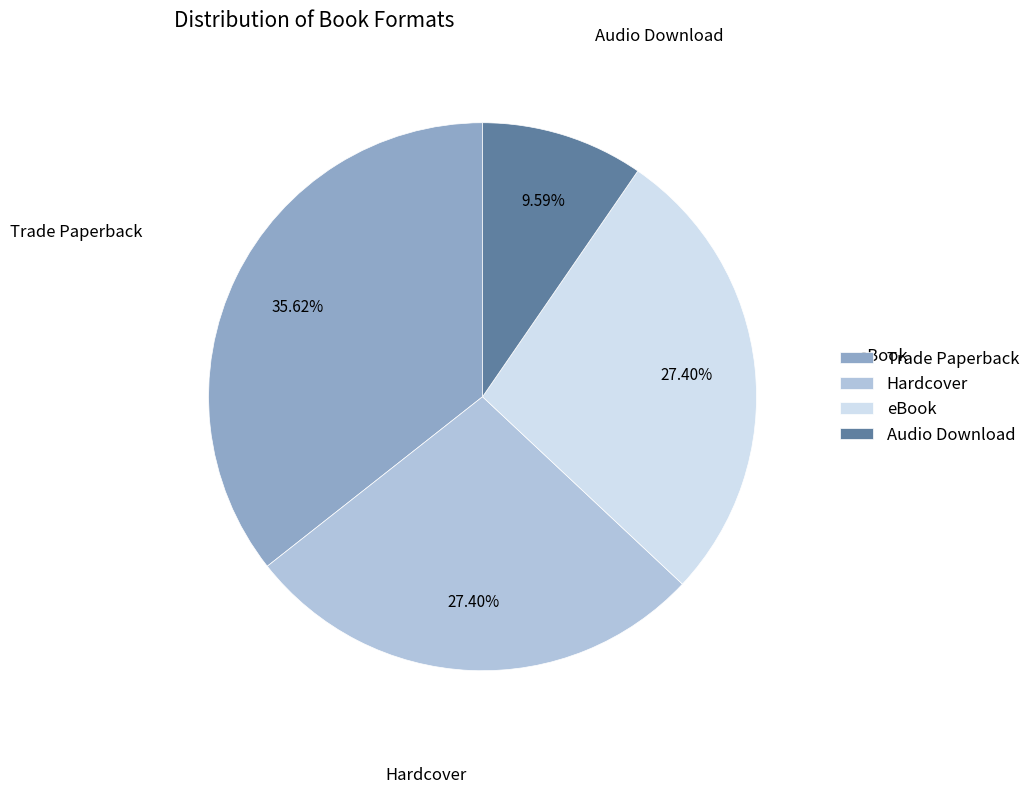

Which category has the smallest portion of the pie?

Audio Download